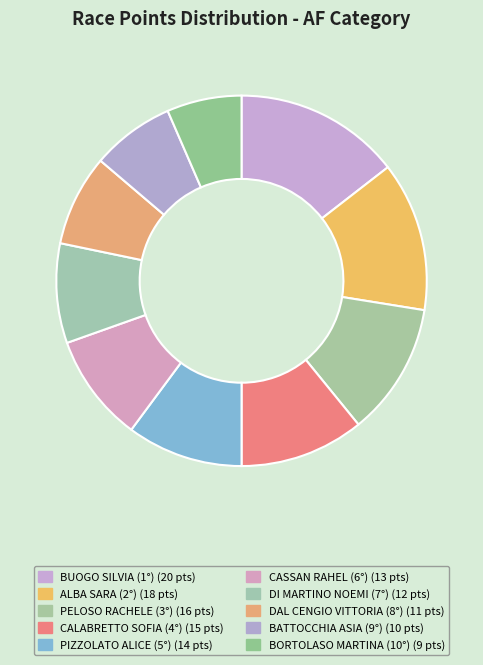

Which slice is the smallest?

BORTOLASO MARTINA (10°)